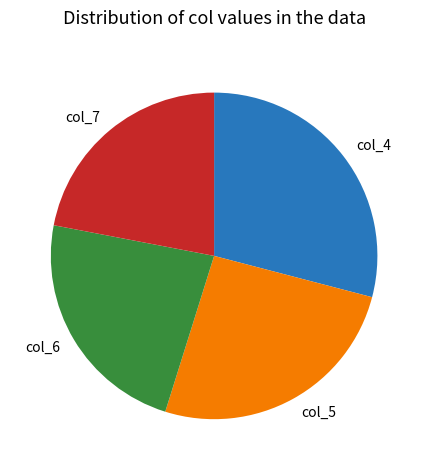

True or false: col_6 accounts for 32% of the total.

False